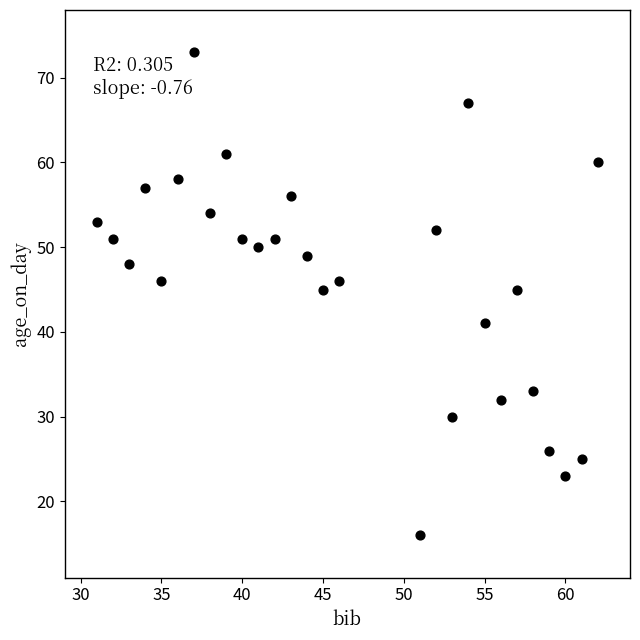

What is the range of X values (max minus min)?

31